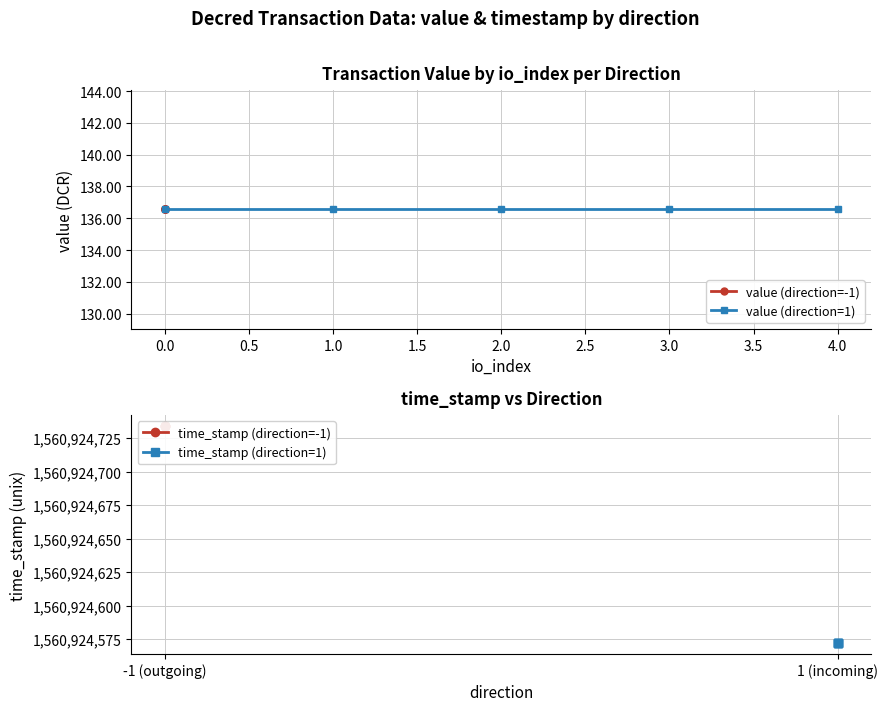

Does the chart display data point markers on the line(s)?

Yes